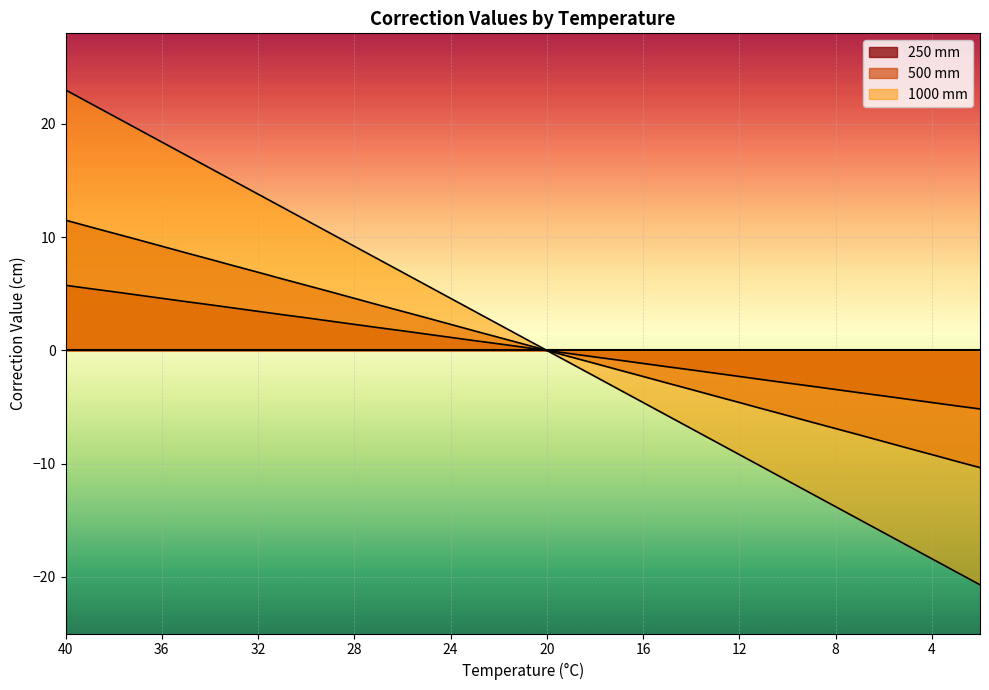

What are all the series names shown in the legend?

250, 500, 1000